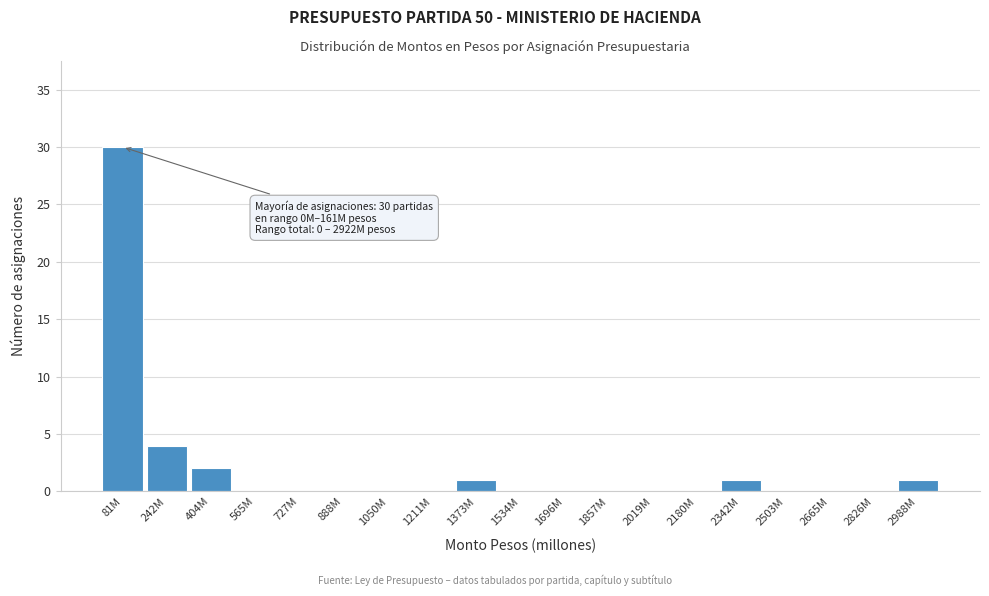

Reading left to right, what are all the values shown in this chart?

81M=30	242M=4	404M=2	565M=0	727M=0	888M=0	1050M=0	1211M=0	1373M=1	1534M=0	1696M=0	1857M=0	2019M=0	2180M=0	2342M=1	2503M=0	2665M=0	2826M=0	2988M=1